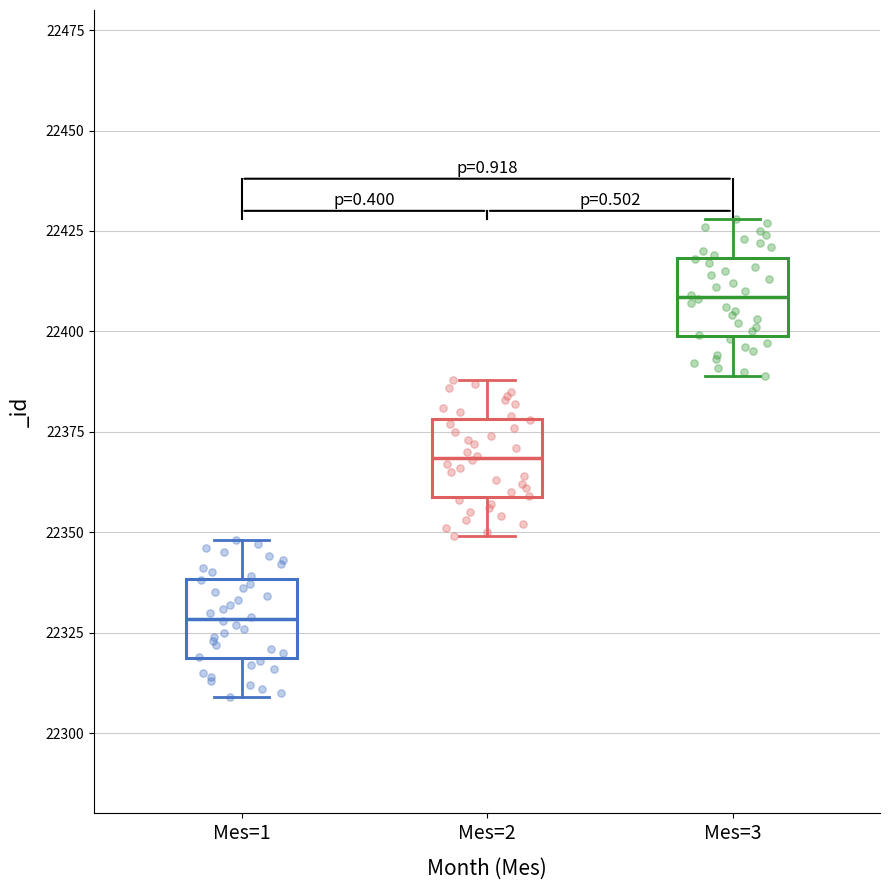

Where does the median line of the box for Mes=3 sit on the y-axis? The values are not printed on the chart, so give them approximately, as read against the axis.

22410